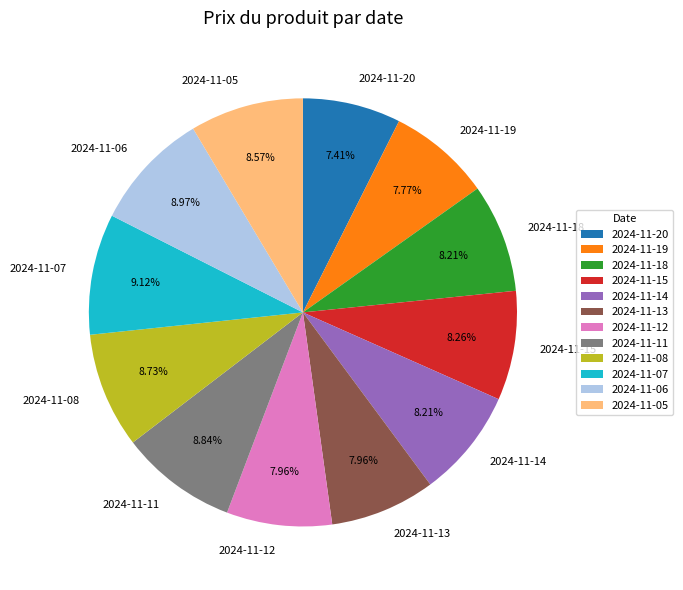

To the nearest percent, what portion does 2024-11-12 represent?

8%